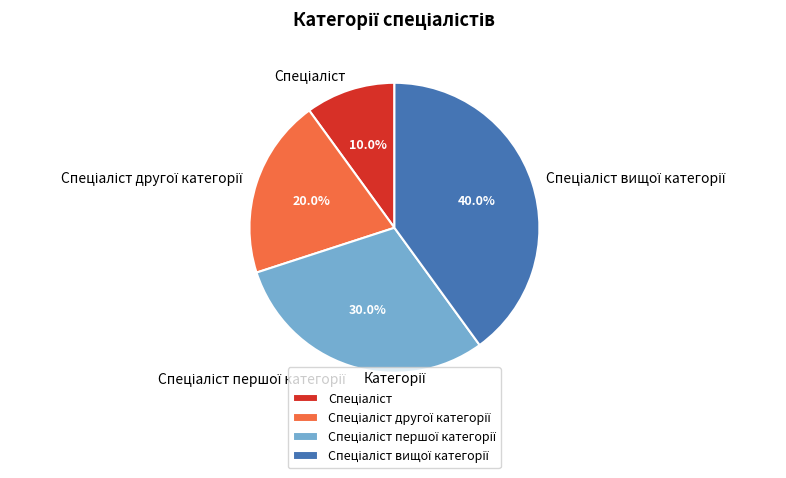

Is there any slice that represents more than half of the pie?

No